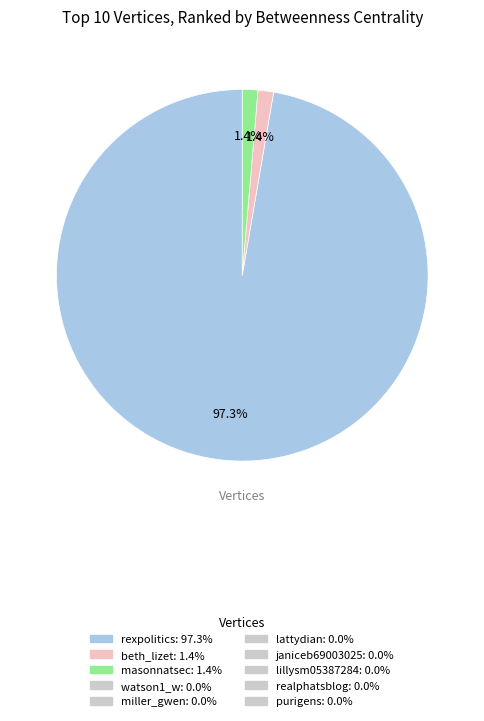

Does any single category account for the majority?

Yes